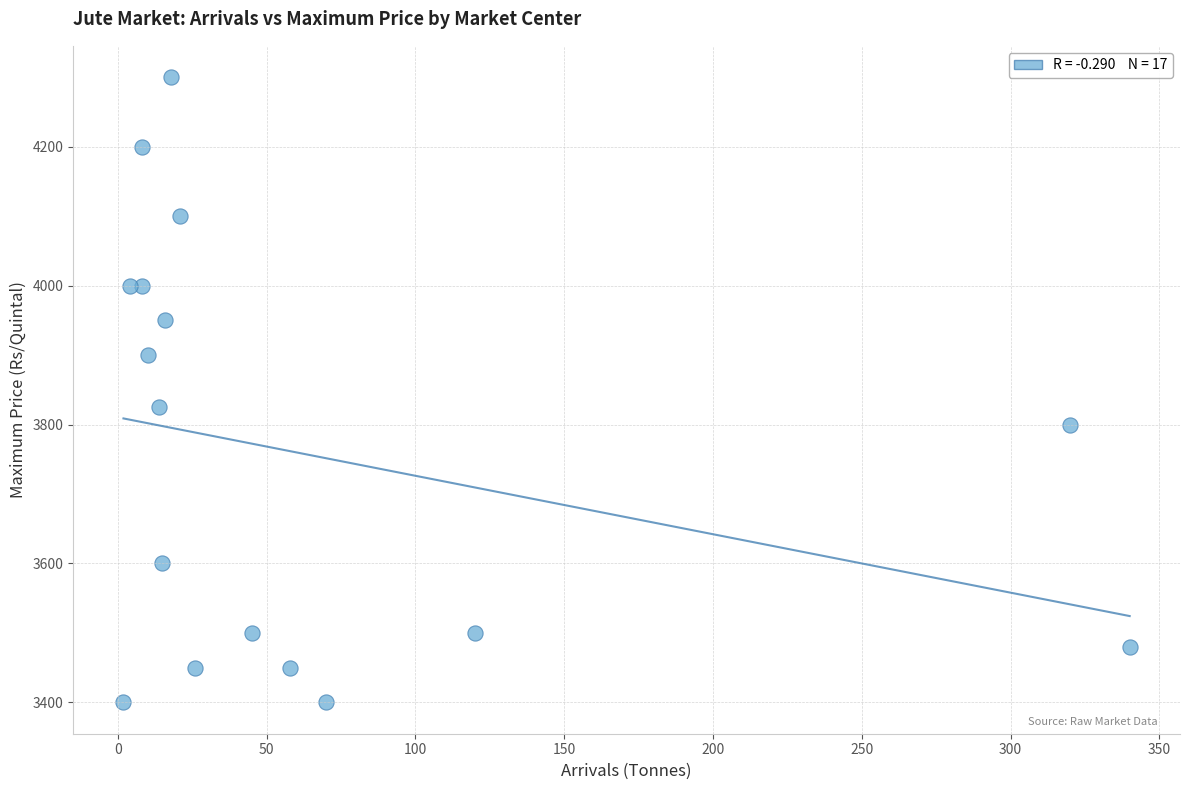

What is the range of Y values (max minus min)?

900